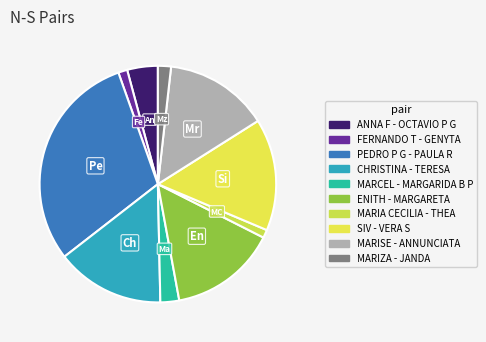

Rank the categories by value from highest to lowest.

PEDRO P G - PAULA R, SIV - VERA S, CHRISTINA - TERESA, ENITH - MARGARETA, MARISE - ANNUNCIATA, ANNA F - OCTAVIO P G, MARCEL - MARGARIDA B P, MARIZA - JANDA, FERNANDO T - GENYTA, MARIA CECILIA - THEA